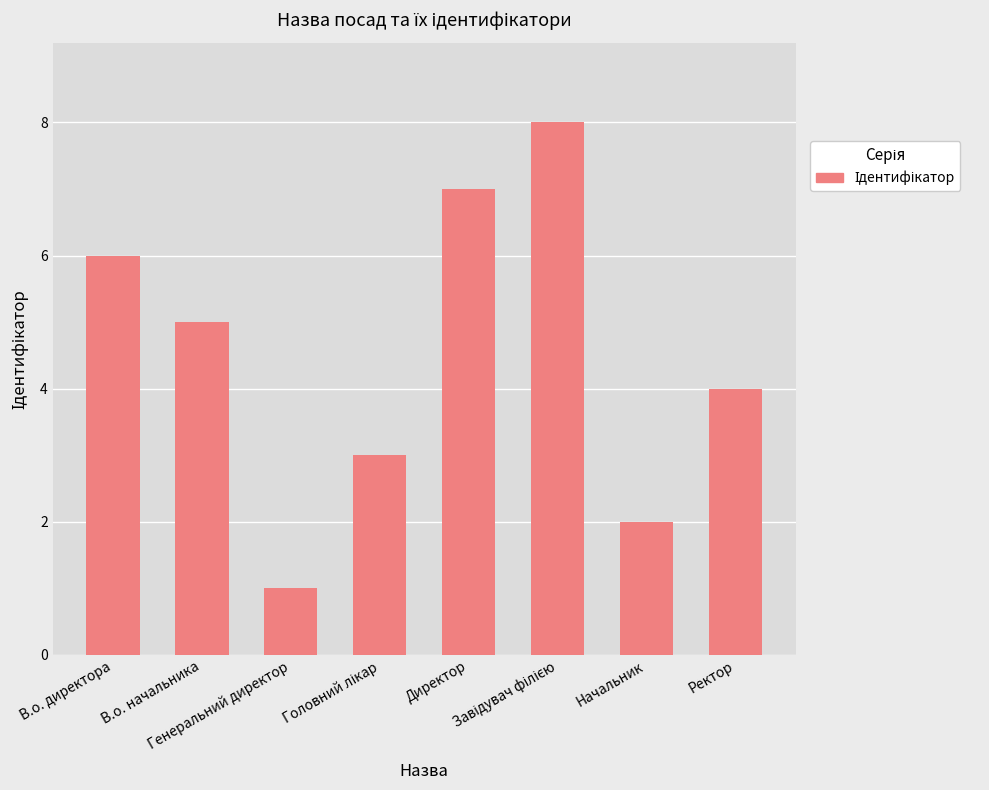

Are the bars horizontal?

No